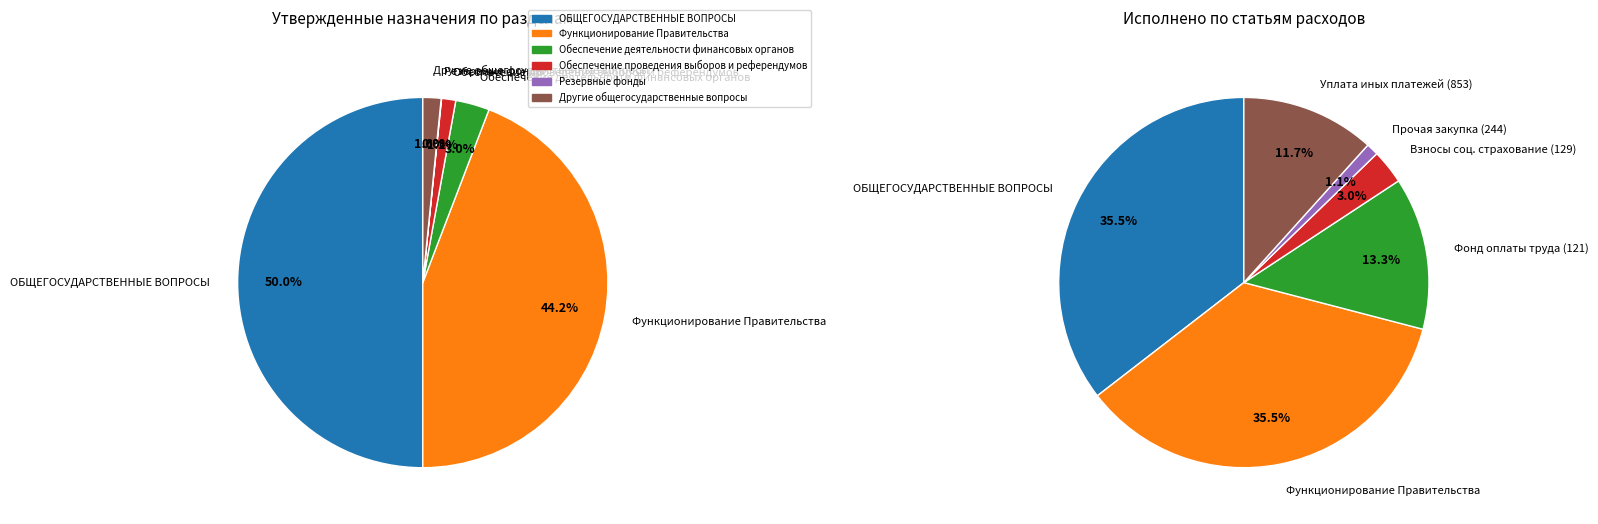

Is there a majority slice in this chart?

No